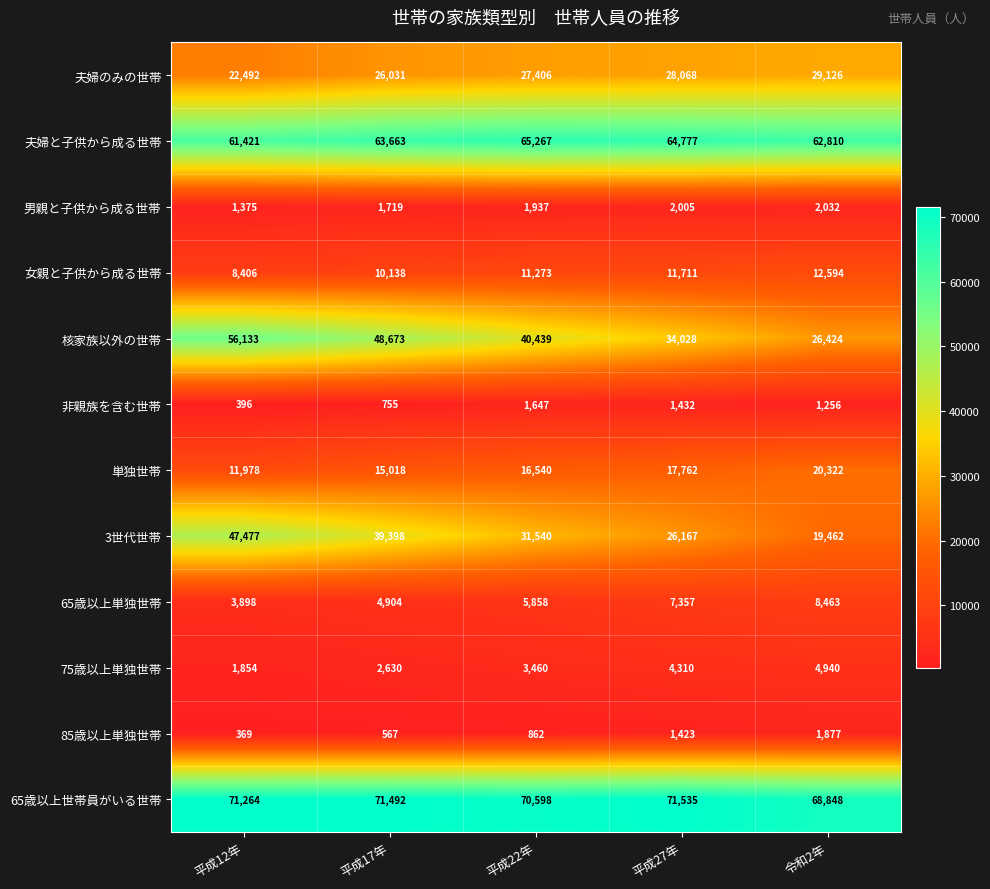

Where is 男親と子供から成る世帯 nearest to the value 1703?

平成17年